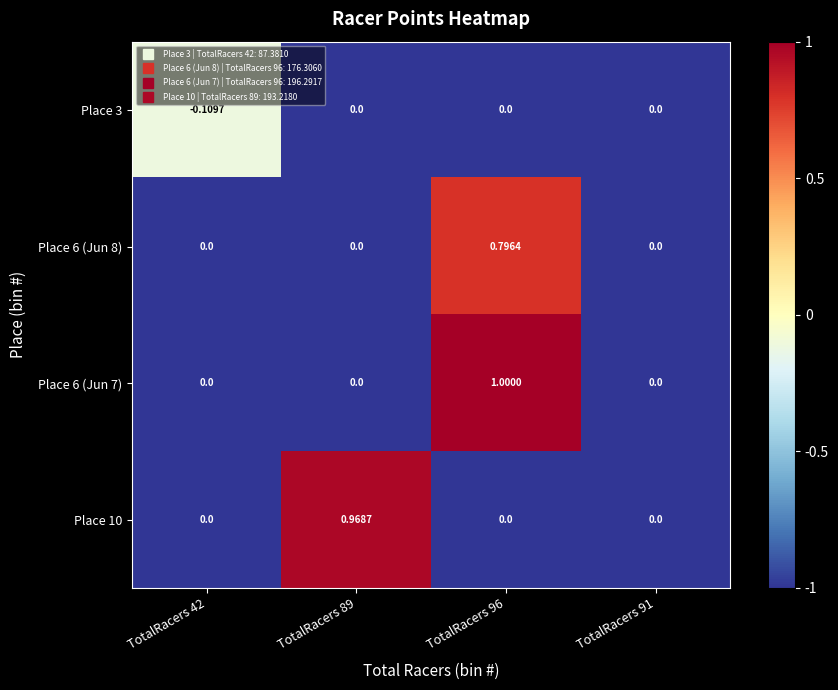

Is the value of Place 6 (Jun 8) at TotalRacers 96 greater than the value of Place 10 at TotalRacers 91?

Yes